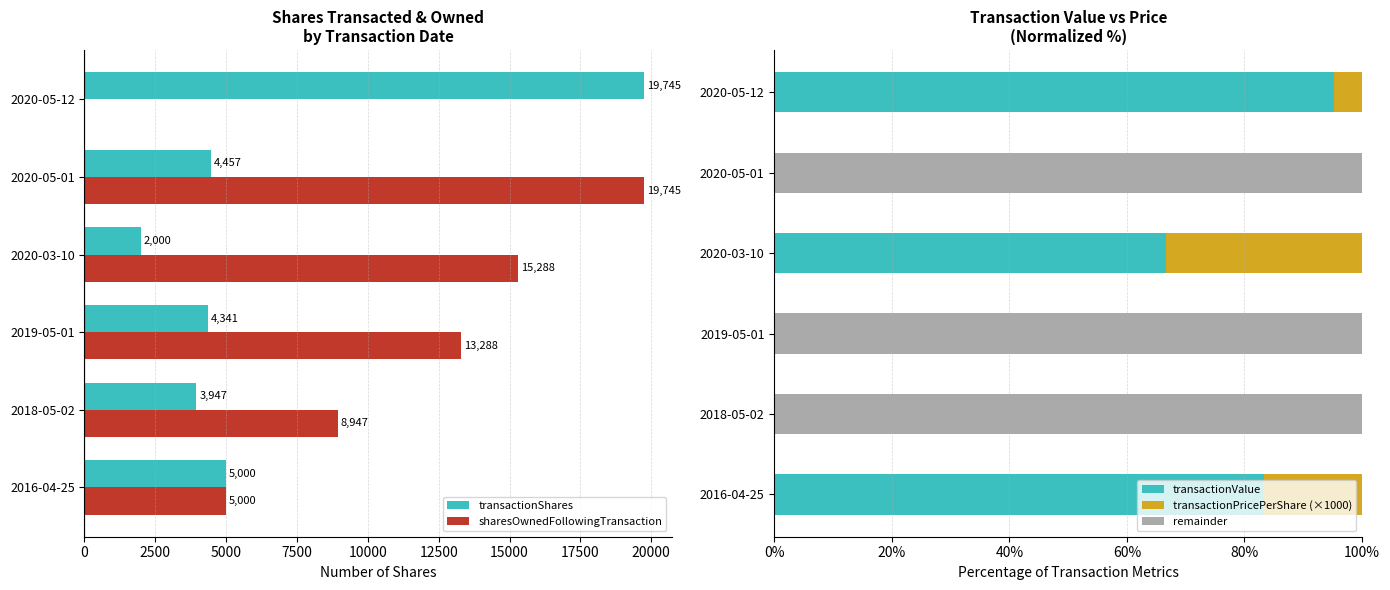

What is the value of the sharesOwnedFollowingTransaction bar at the 1st from the left?

5000.0